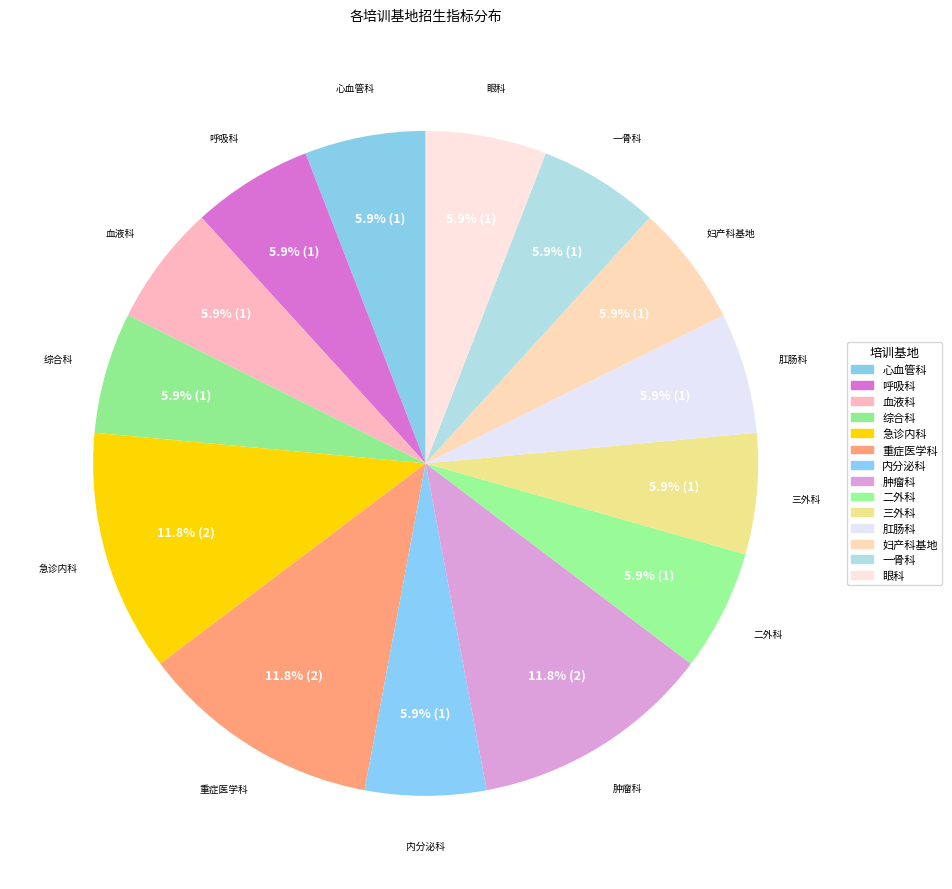

What is the smallest slice in the pie chart?

心血管科